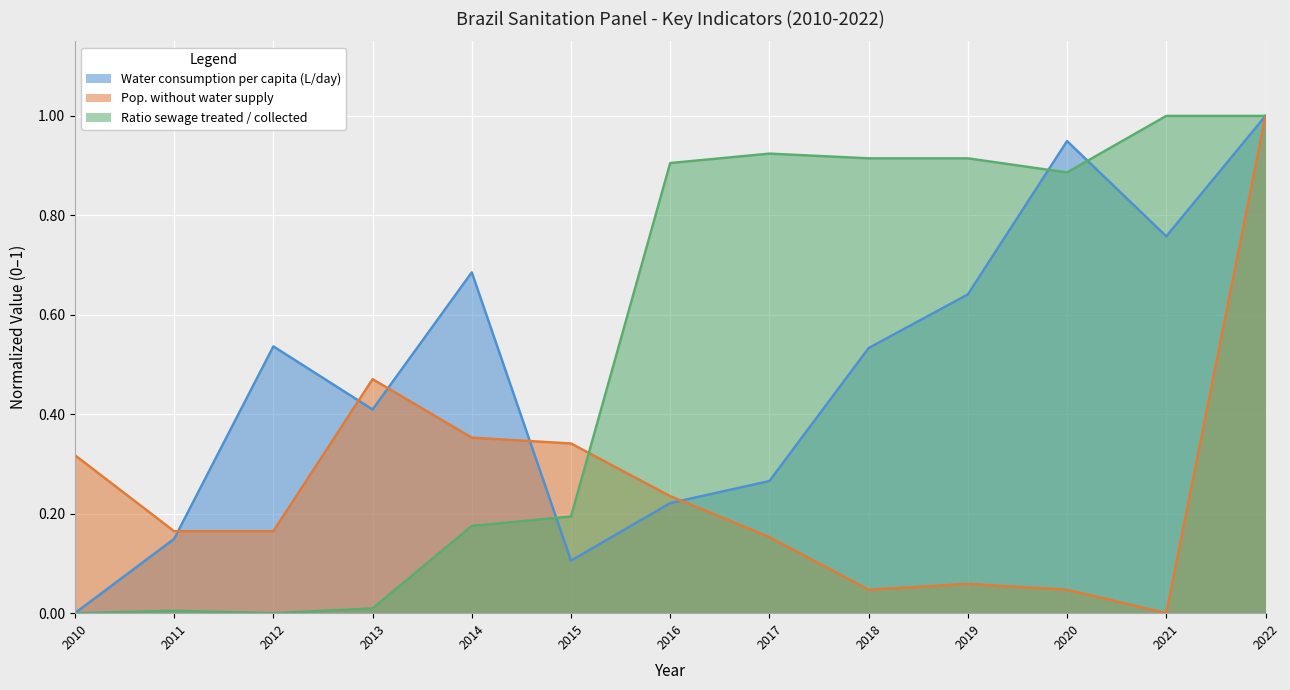

How many lines are shown in the chart?

3